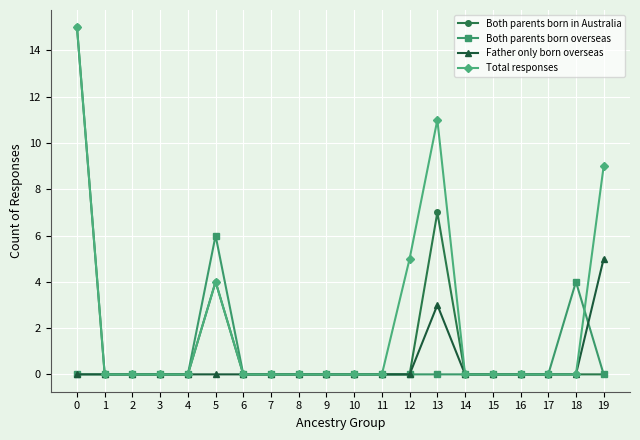

The value of Total responses at 19 is 15. True or false?

False